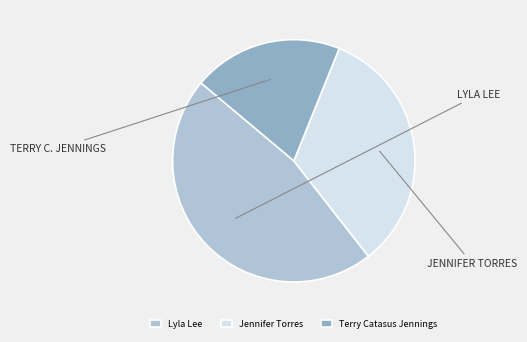

Is there any slice that represents more than half of the pie?

No